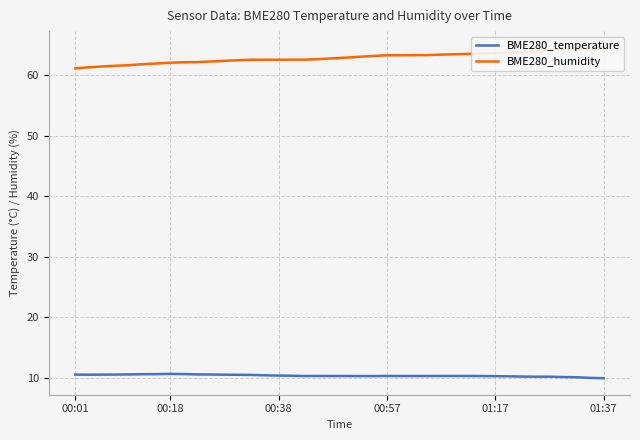

Reading left to right, what are all the values shown in this chart?

BME280_temperature: 10.5	10.5	10.5	10.5	10.6	10.6	10.6	10.6	10.6	10.6	10.5	10.5	10.5	10.5	10.4	10.4	10.3	10.3	10.3	10.3	10.3	10.3	10.3	10.3	10.3	10.3	10.3	10.3	10.3	10.3	10.3	10.3	10.2	10.2	10.2	10.2	10.1	10.1	10.0	9.9
BME280_humidity: 61.1	61.3	61.4	61.5	61.6	61.8	61.9	62.0	62.1	62.1	62.2	62.3	62.5	62.5	62.5	62.5	62.5	62.5	62.6	62.8	62.9	63.0	63.1	63.2	63.3	63.3	63.3	63.4	63.4	63.5	63.6	63.6	63.7	63.7	63.9	64.1	64.2	64.4	64.4	64.5